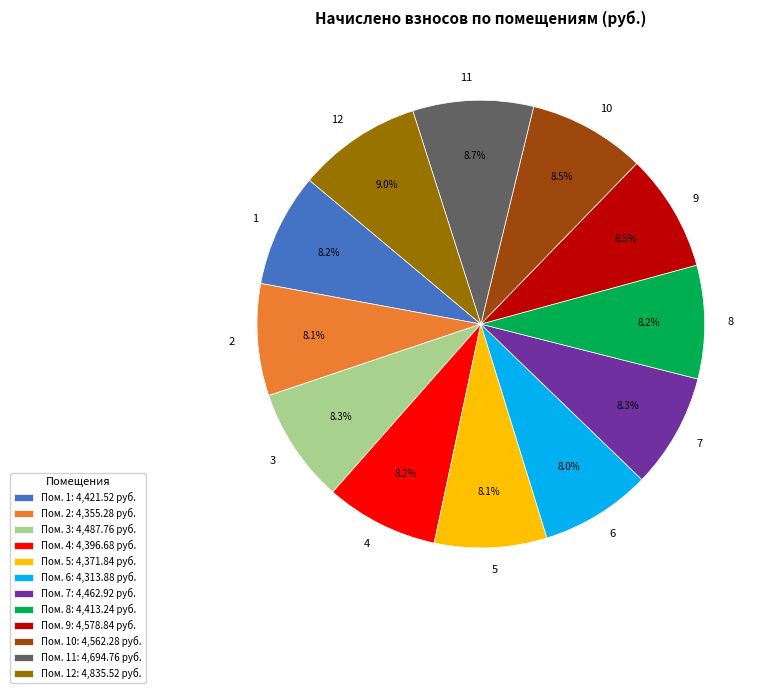

Is 4 the majority of the pie?

No